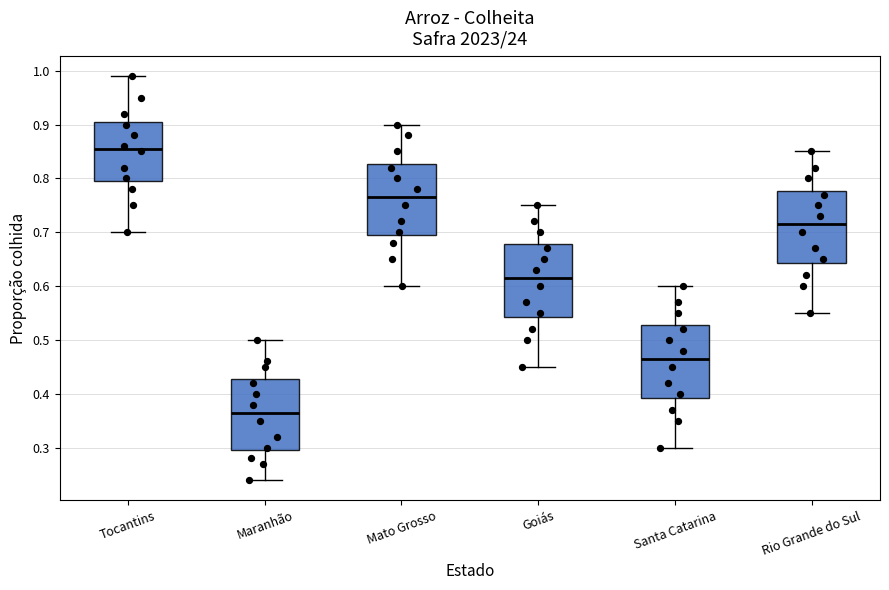

Reading left to right, transcribe this box plot: for each box, give where its median line is, the range the box spans, and where its two whiskers end, as read against the y-axis. The values are not printed on the chart, so give them approximately, as read against the axis.

Tocantins: median 0.86, box 0.80 to 0.91, whiskers 0.70 to 0.99
Maranhão: median 0.37, box 0.30 to 0.43, whiskers 0.24 to 0.50
Mato Grosso: median 0.77, box 0.70 to 0.83, whiskers 0.60 to 0.90
Goiás: median 0.62, box 0.54 to 0.68, whiskers 0.45 to 0.75
Santa Catarina: median 0.47, box 0.39 to 0.53, whiskers 0.30 to 0.60
Rio Grande do Sul: median 0.72, box 0.64 to 0.78, whiskers 0.55 to 0.85